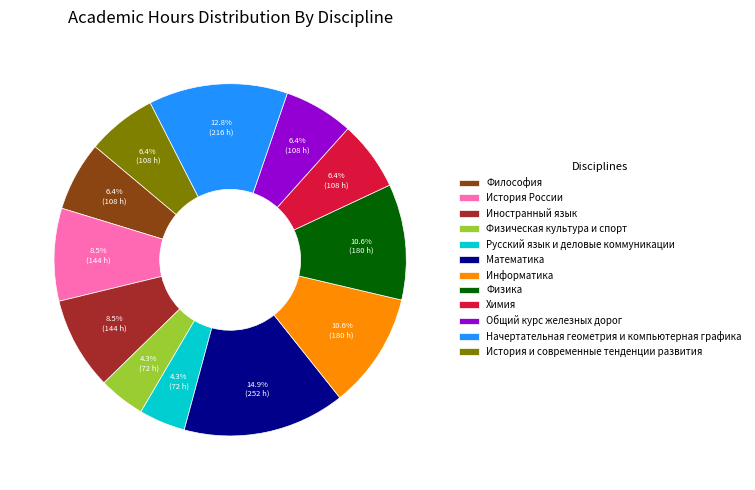

Which category has the biggest portion of the pie?

Математика